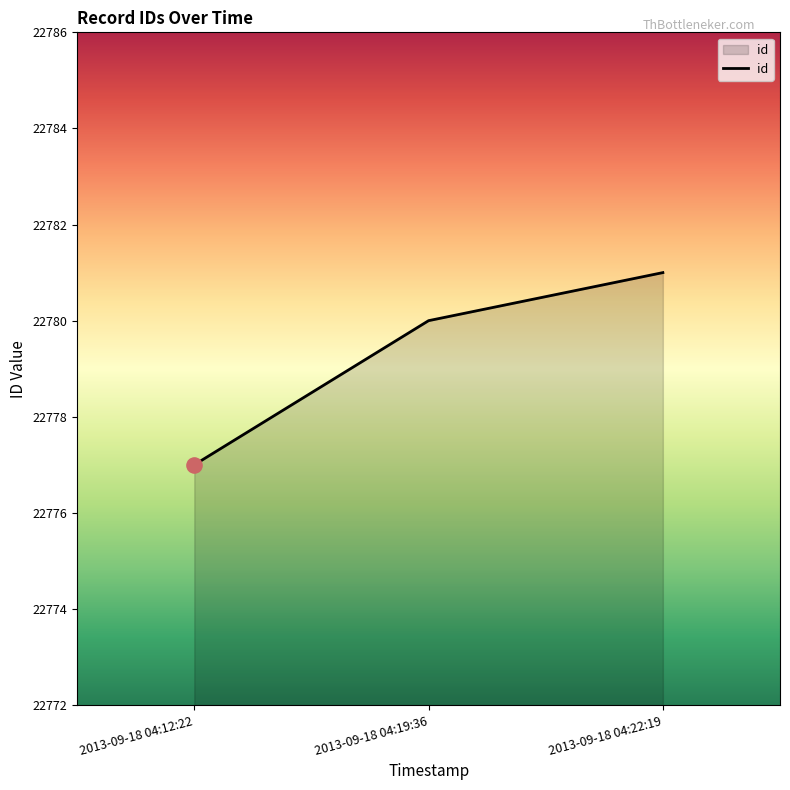

What is the change in value from 2013-09-18 04:19:36 to 2013-09-18 04:22:19?

+1